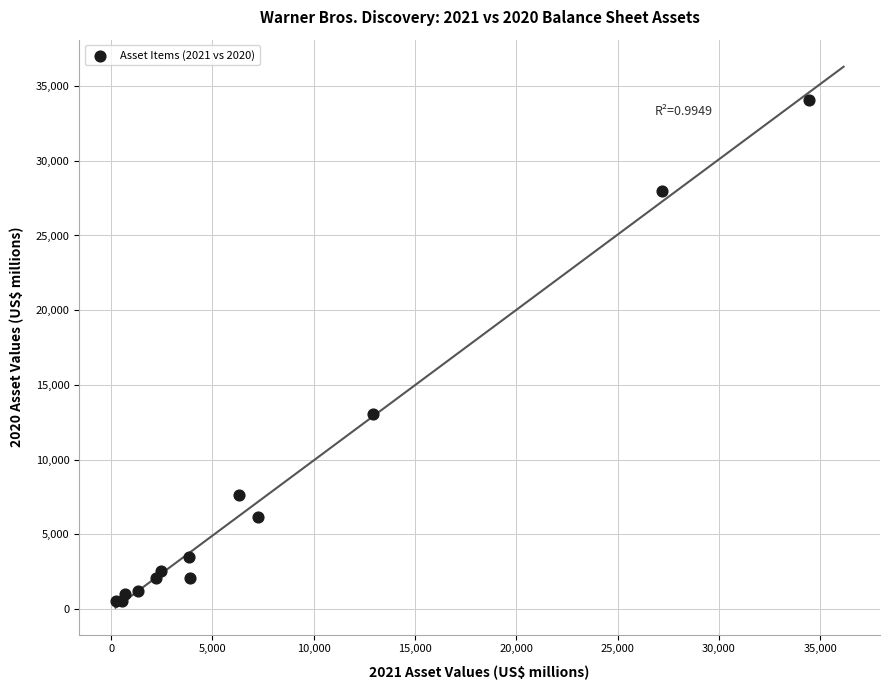

What Y value in the scatter plot is closest to 17297?

13070